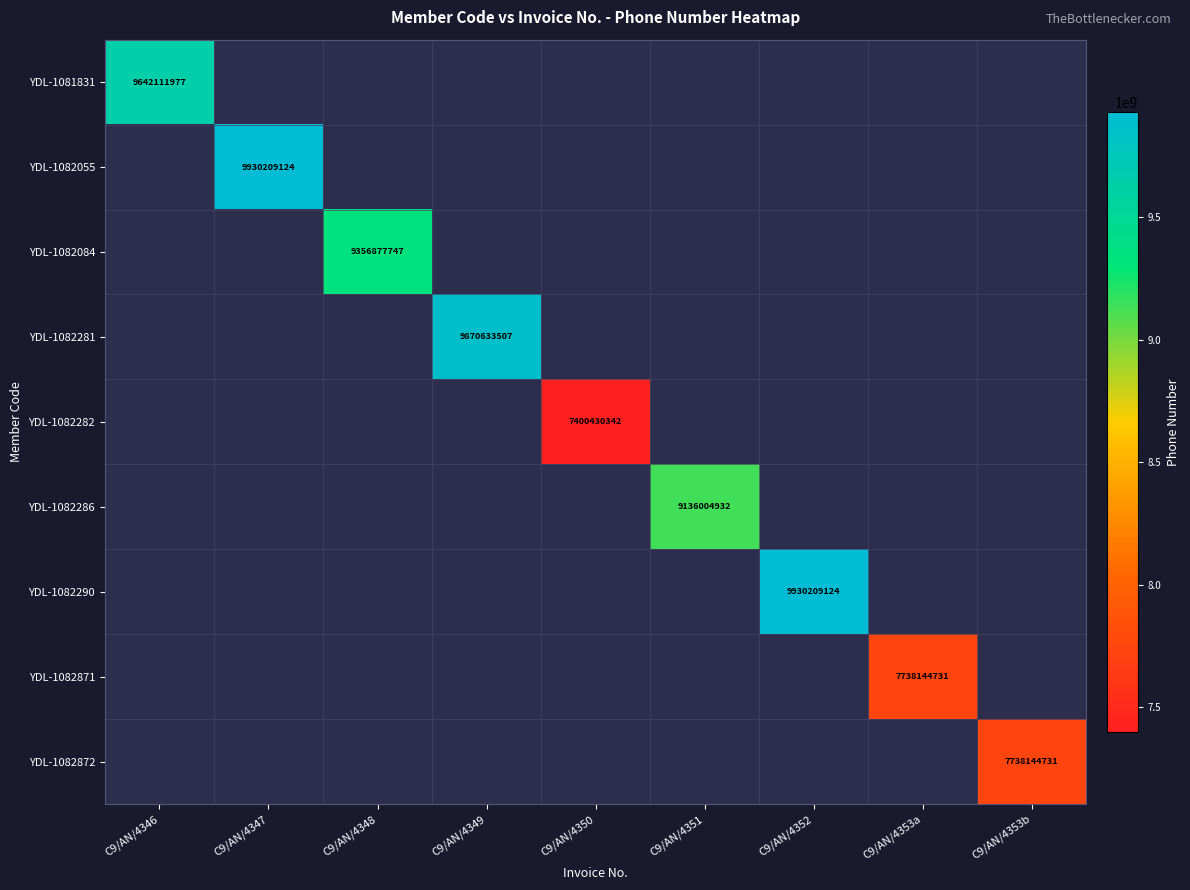

What is the smallest value displayed?

7400430342.0